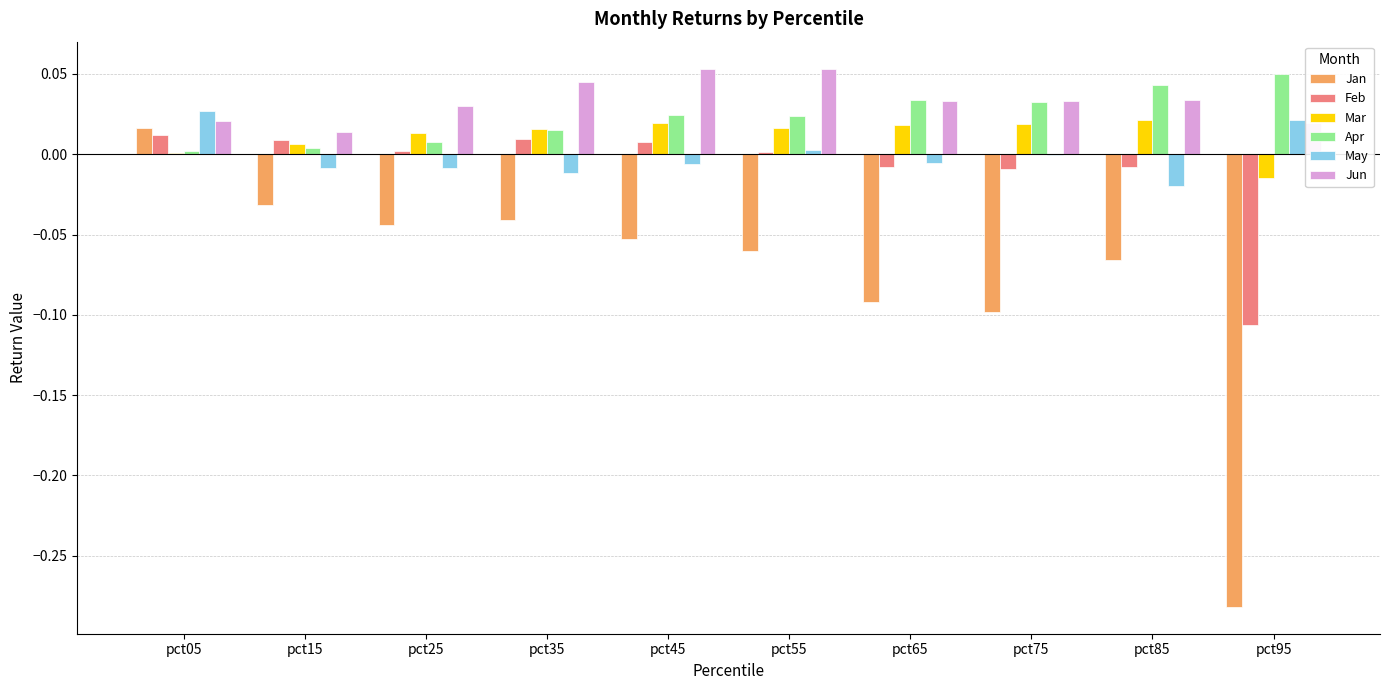

What is the sum of all Jun values?

0.3